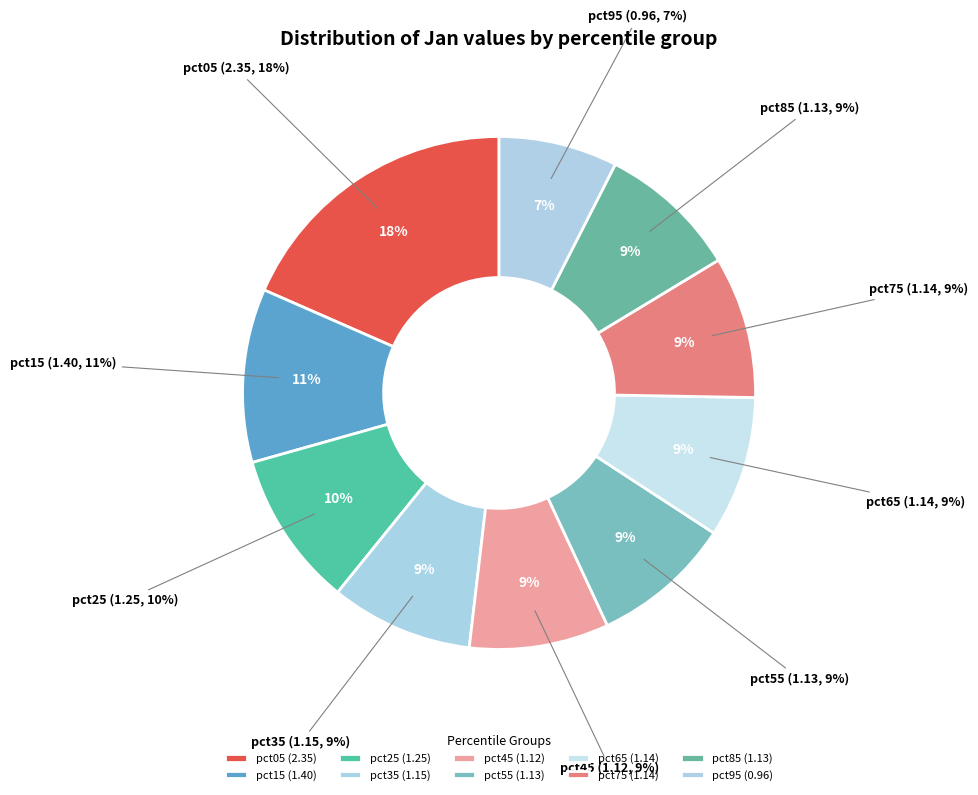

Which category has the smallest portion of the pie?

pct95